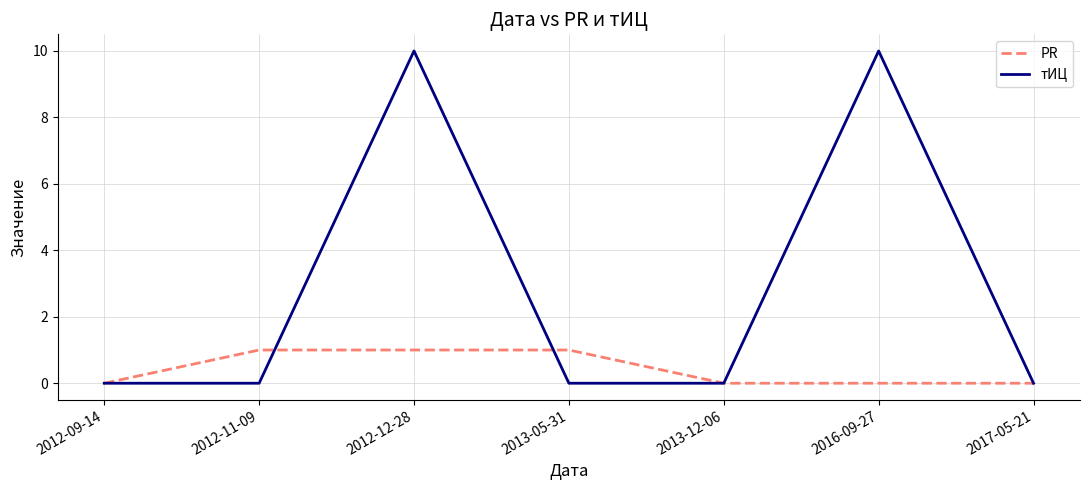

What is the sum of all тИЦ values?

20